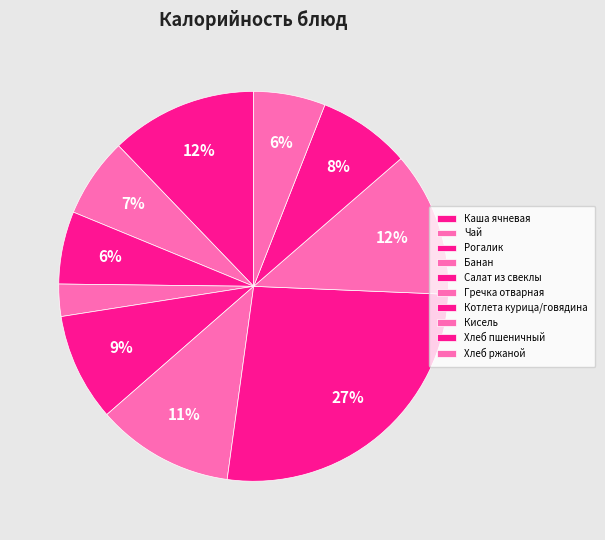

Count the number of slices in the pie.

10